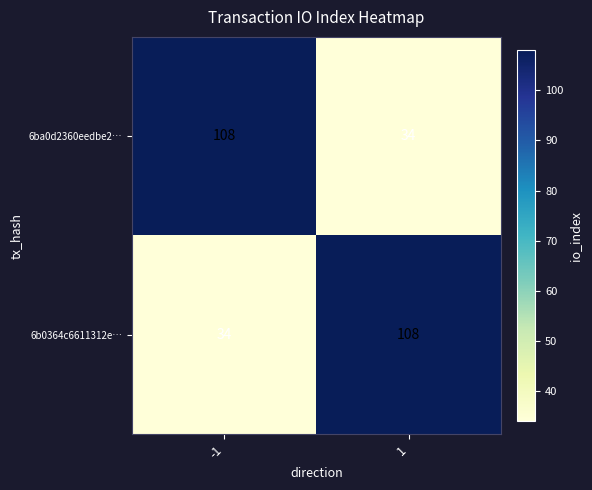

What is the difference between the maximum and minimum values in the 6ba0d2360eedbe2… series?

74